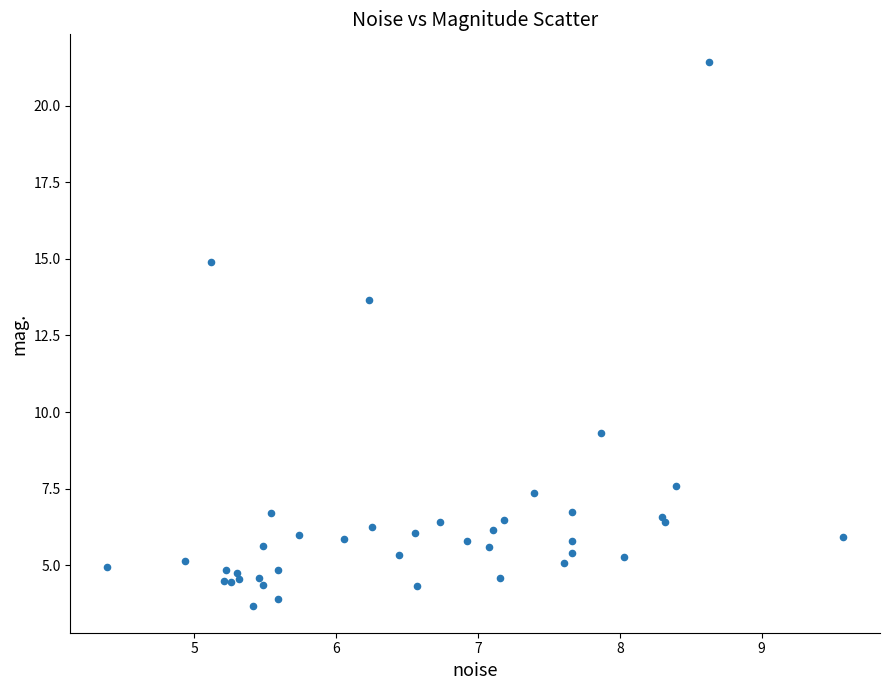

What Y value in the scatter plot is closest to 12?

13.7